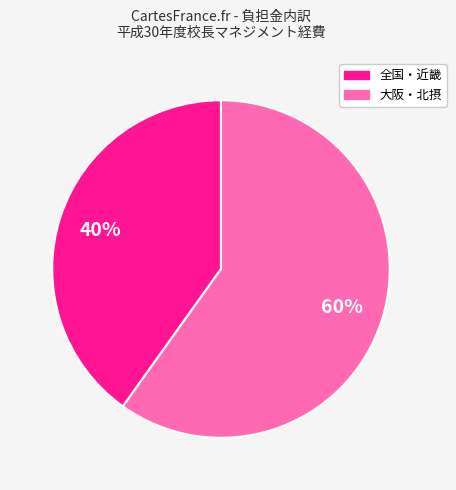

To the nearest percent, what is the difference between the largest and smallest slice percentages?

20%